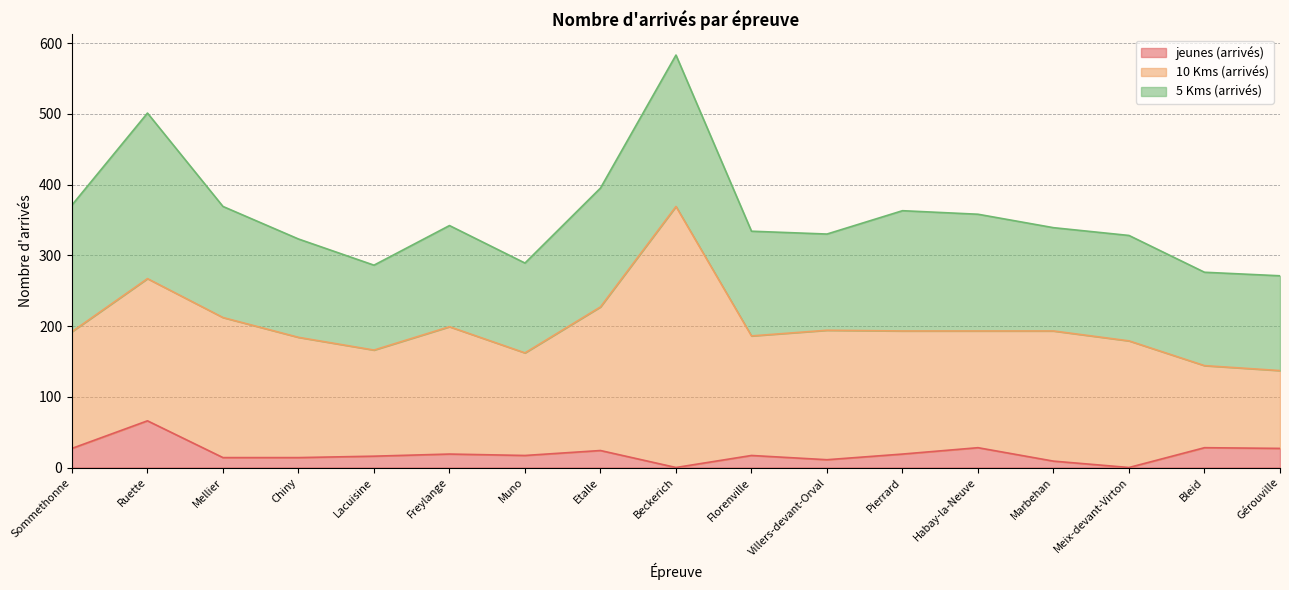

The value of 10 Kms (arrivés) at Pierrard is 174. True or false?

True